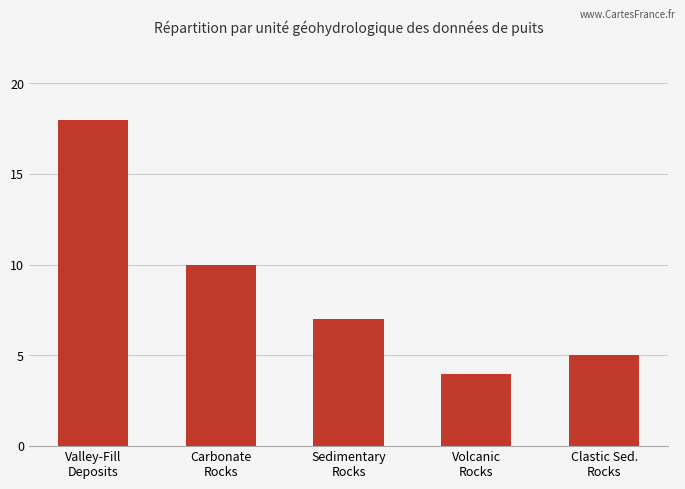

Reading right to left, extract all data points from this chart.

5	4	7	10	18